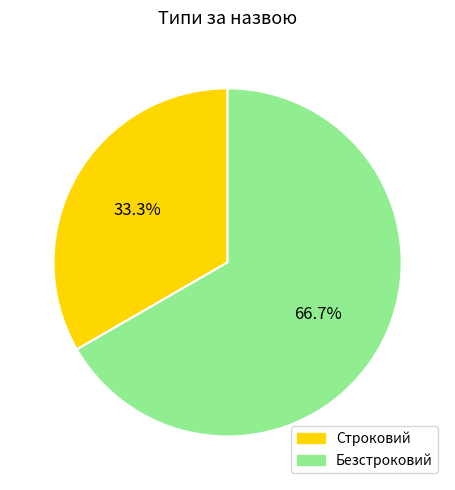

To the nearest percent, what is the combined percentage of Строковий and Безстроковий?

100%